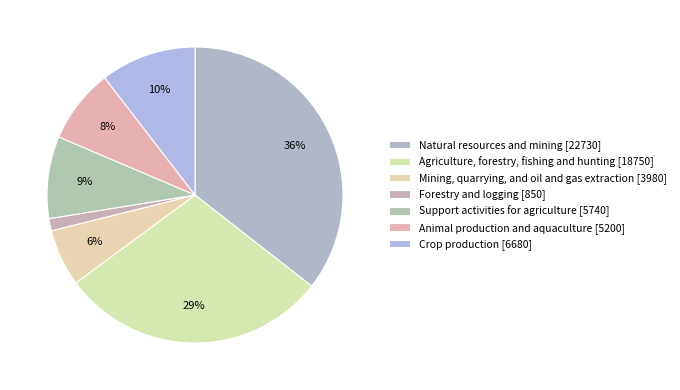

Between Animal production and aquaculture and Agriculture, forestry, fishing and hunting, which is larger?

Agriculture, forestry, fishing and hunting